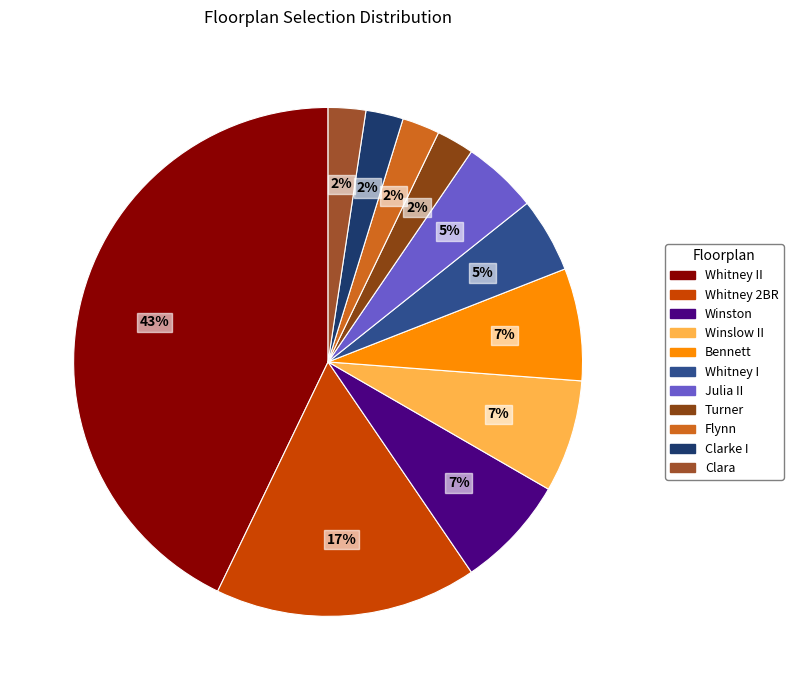

Count the number of slices in the pie.

11